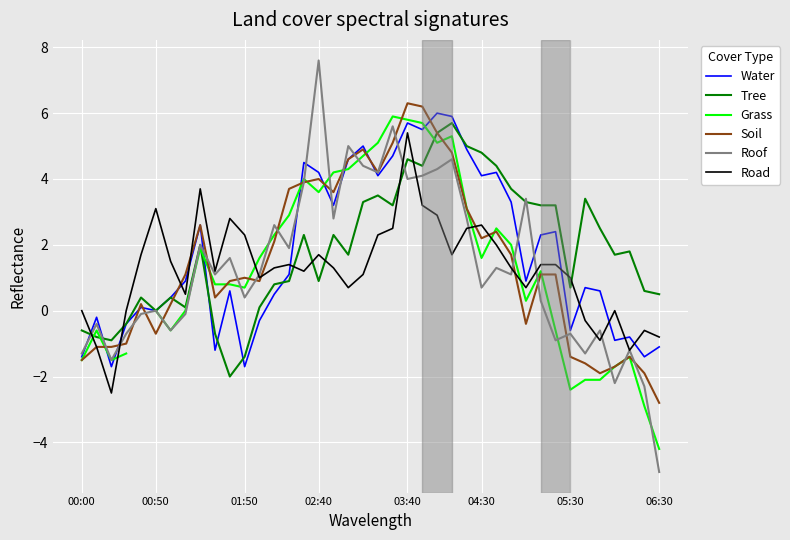

What are all the series names shown in the legend?

Water, Tree, Grass, Soil, Roof, Road